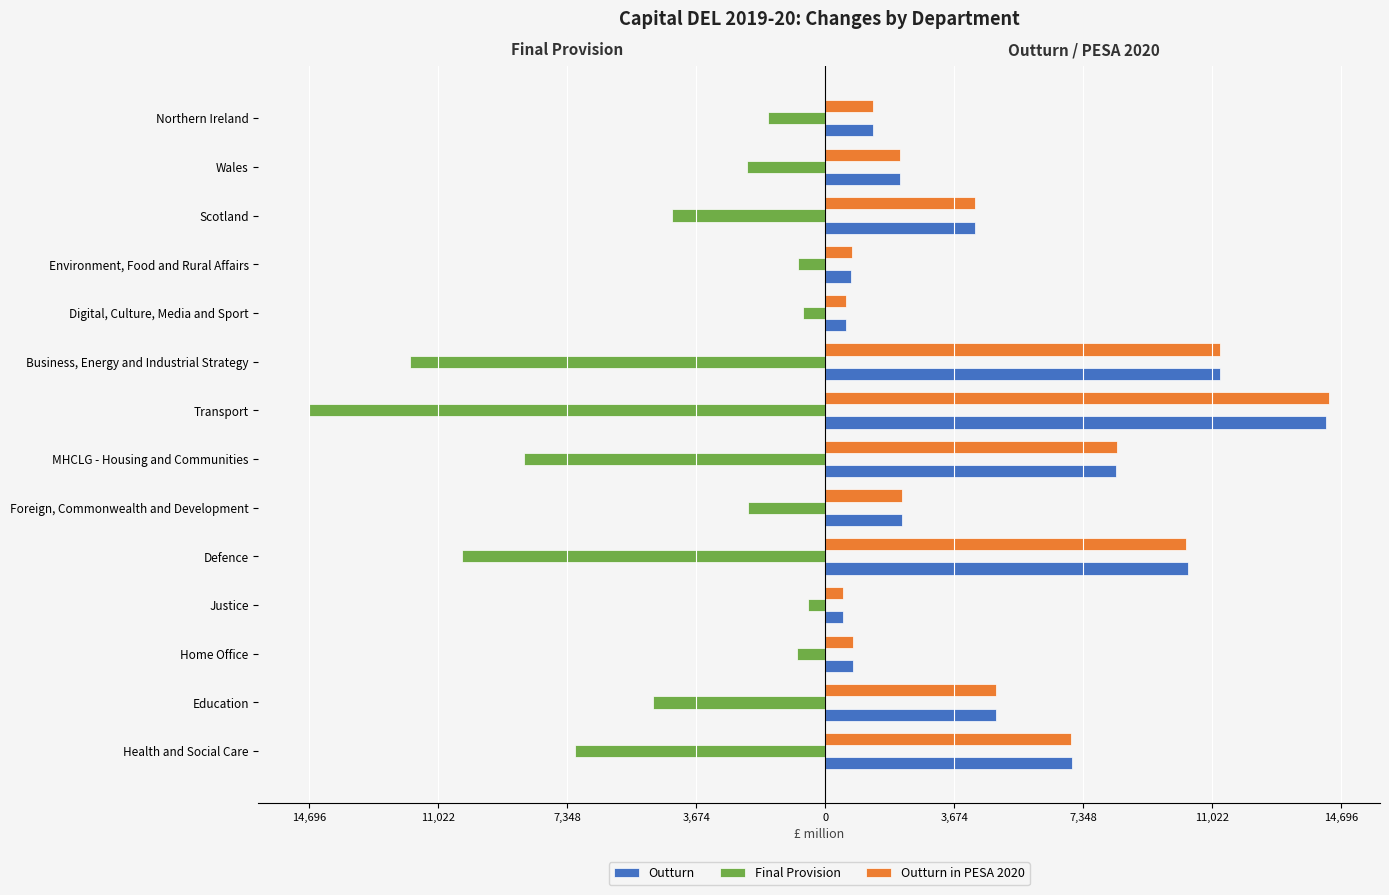

What are all the series names shown in the legend?

Outturn, Final Provision, Outturn in PESA 2020